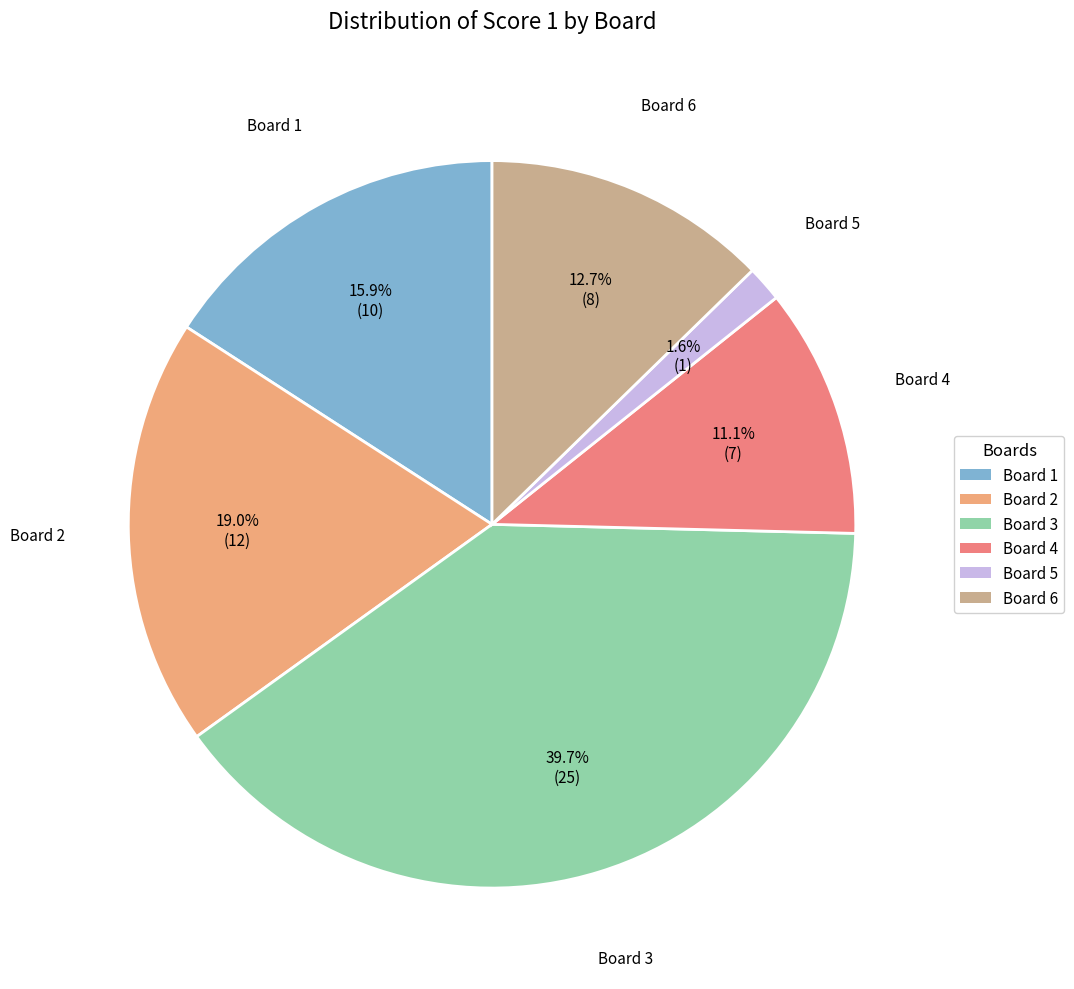

Is there any slice that represents more than half of the pie?

No